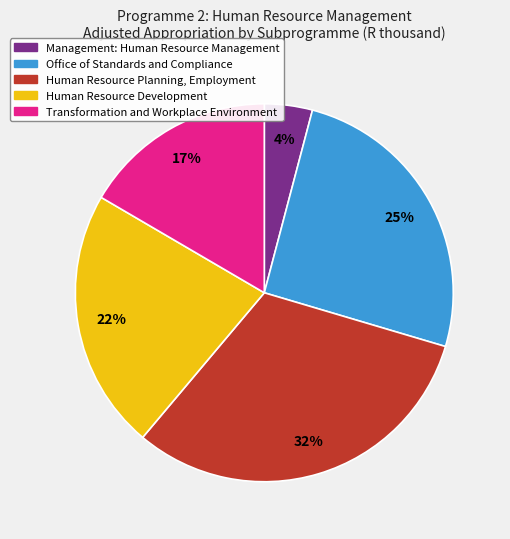

Rank the categories by value from highest to lowest.

Human Resource Planning, Employment, Office of Standards and Compliance, Human Resource Development, Transformation and Workplace Environment, Management: Human Resource Management